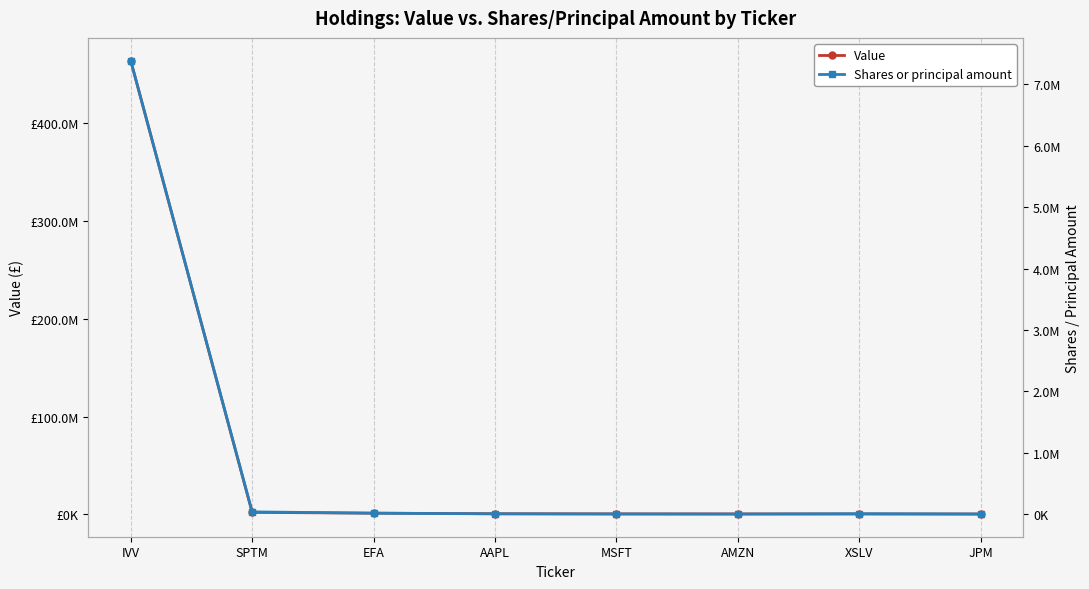

True or false: Value and Shares or principal amount intersect in this chart.

False